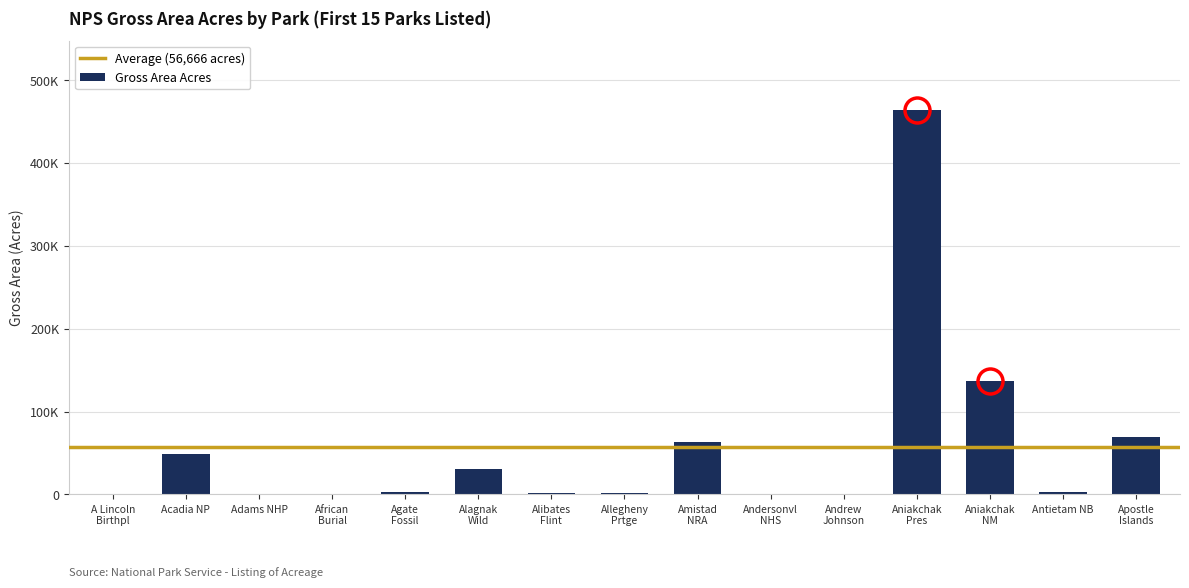

Are the bars horizontal?

No